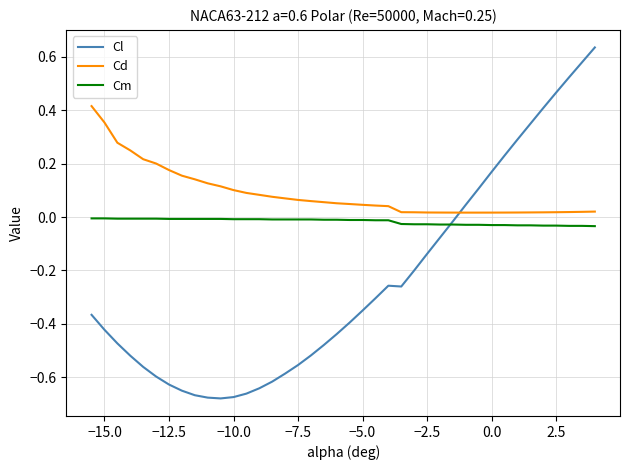

List the series in order of their overall mean, highest first.

Cd, Cm, Cl